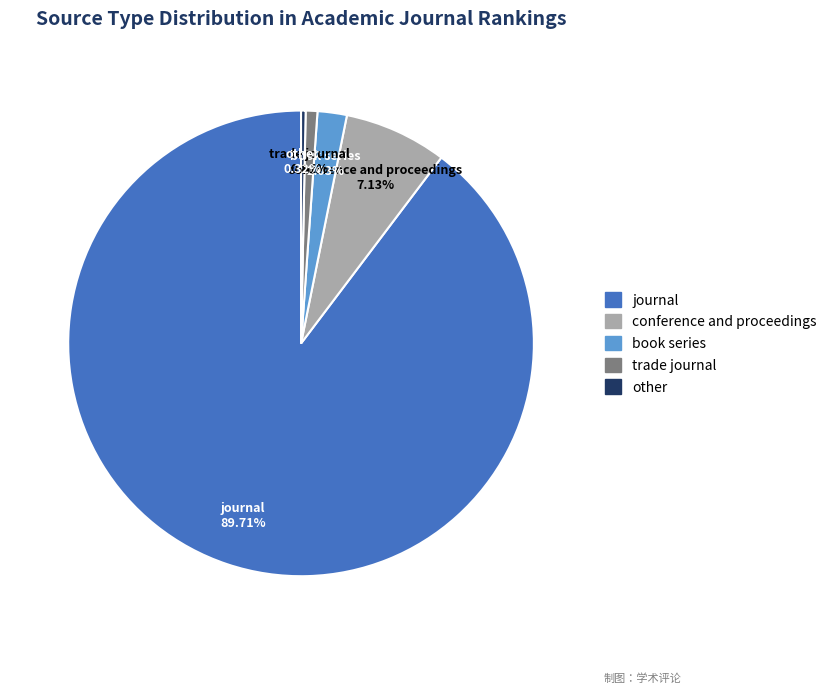

How many segments does this pie chart have?

5